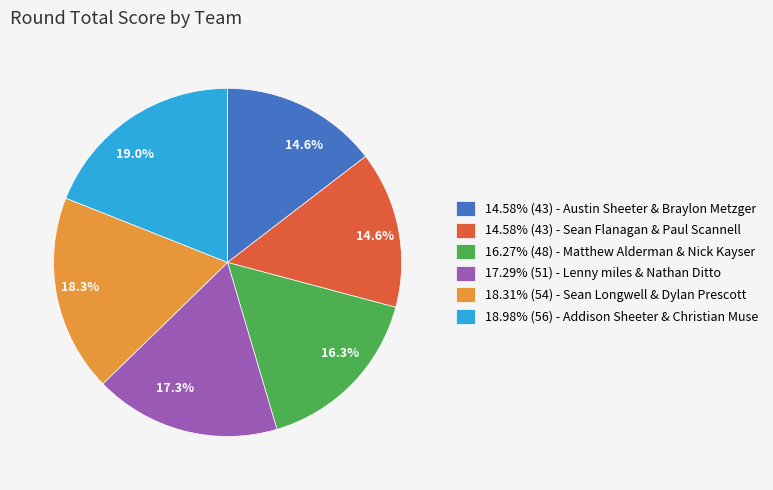

Approximately how many times larger is the value at 17.29% (51) - Lenny miles & Nathan Ditto compared to 18.31% (54) - Sean Longwell & Dylan Prescott?

0.9